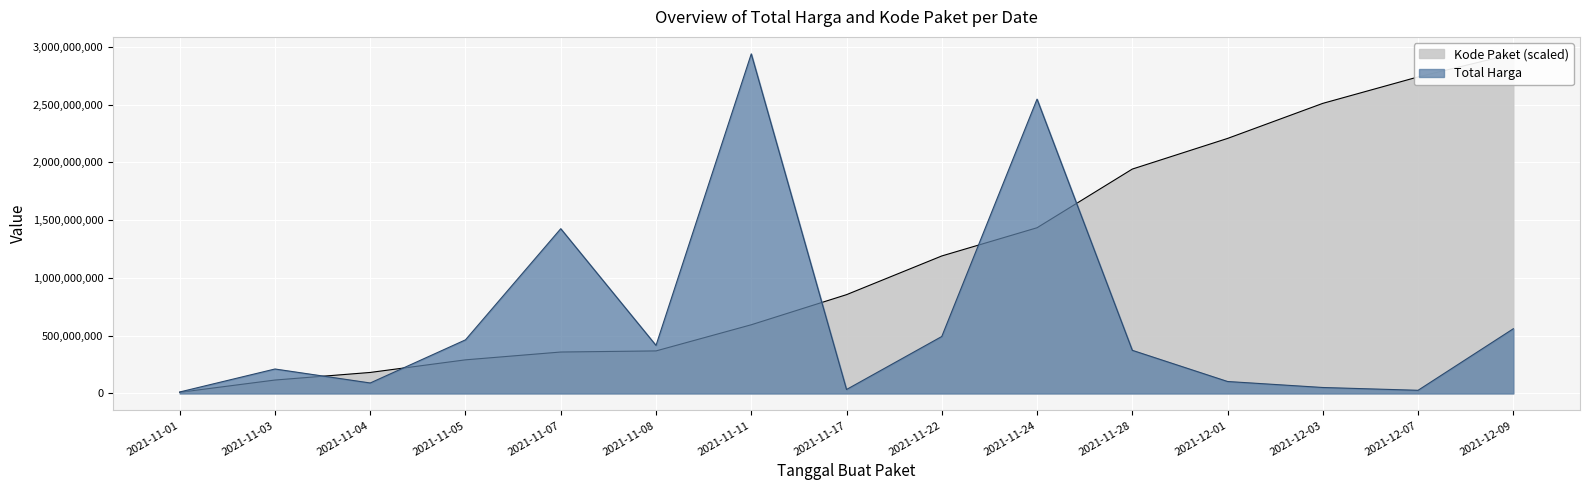

True or false: Total Harga and Kode Paket cross at least once.

True